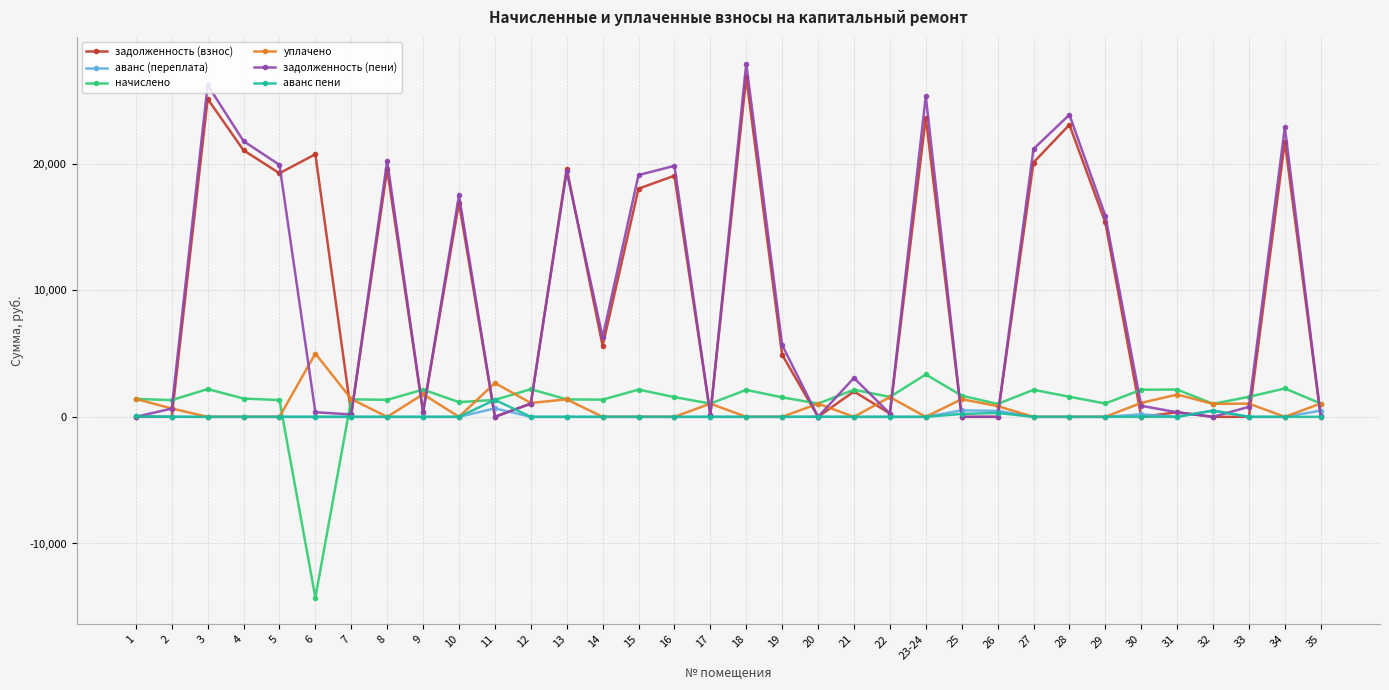

What are all the series names shown in the legend?

задолженность (взнос), аванс (переплата), начислено, уплачено, задолженность (пени), аванс пени